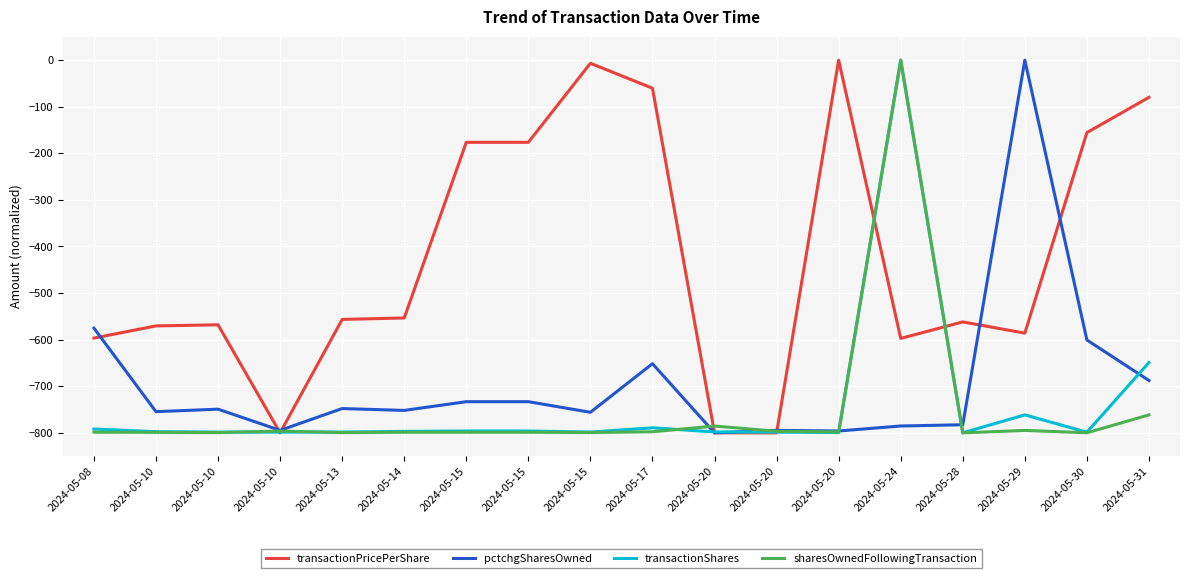

How many lines are shown in the chart?

4